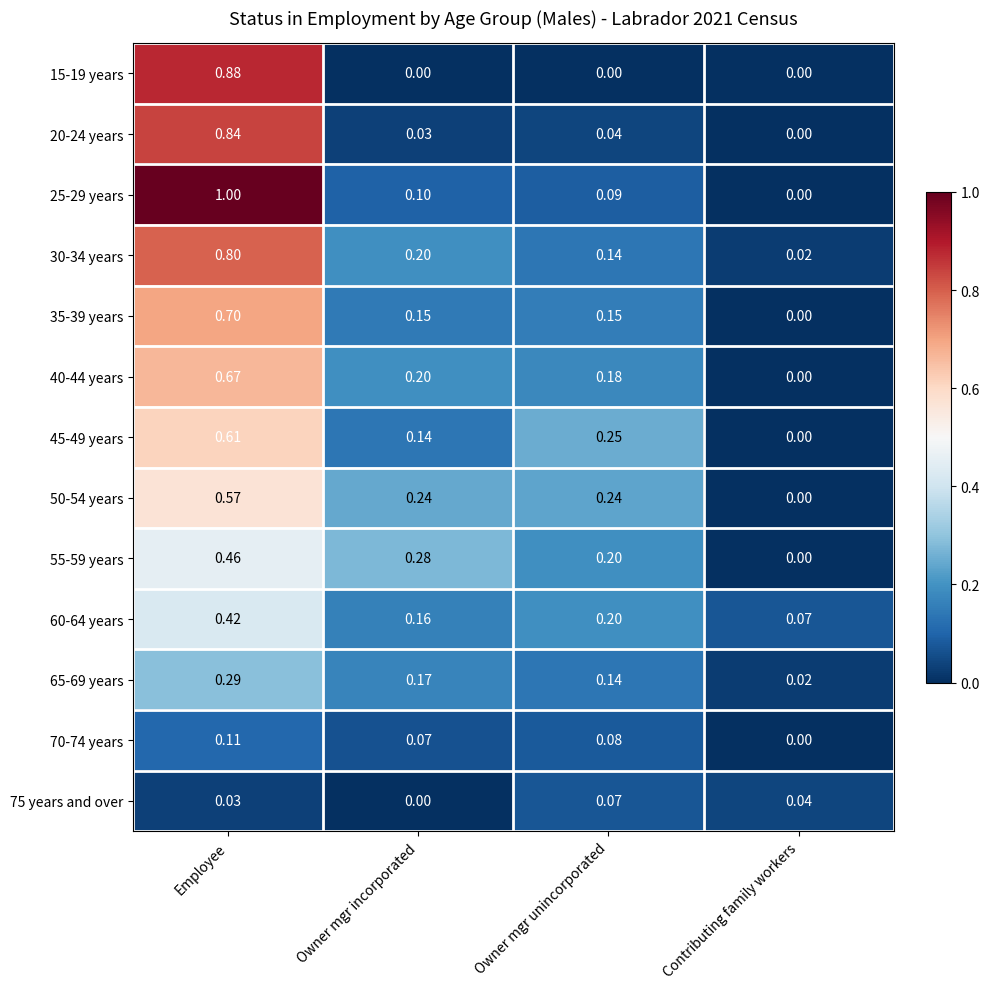

Which series changed the most between Employee and Owner mgr unincorporated?

25-29 years